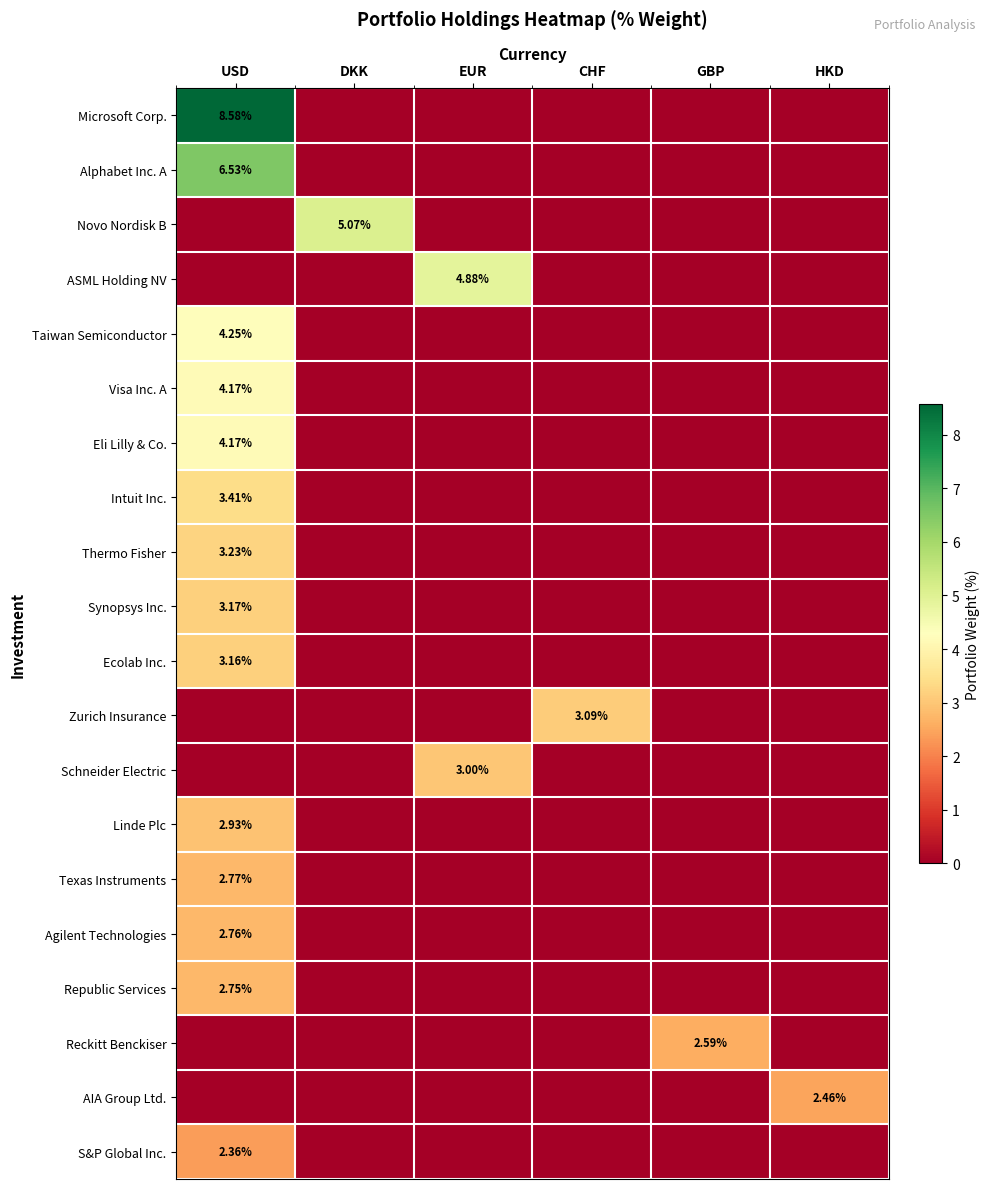

Which has a higher value, HKD or USD?

USD